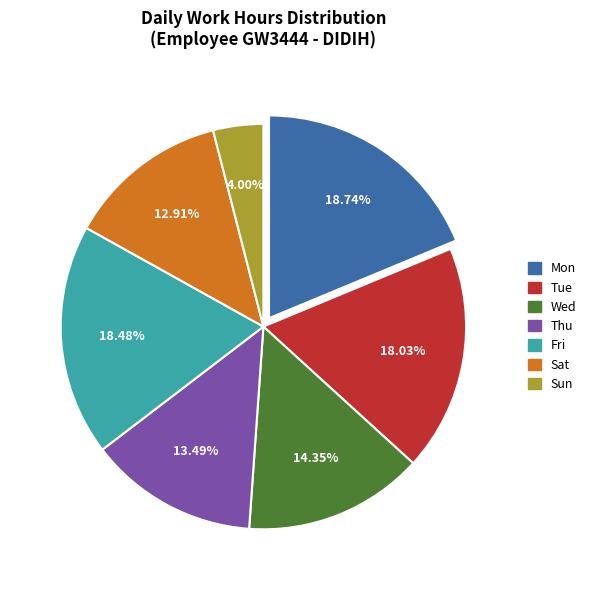

Is there a majority slice in this chart?

No